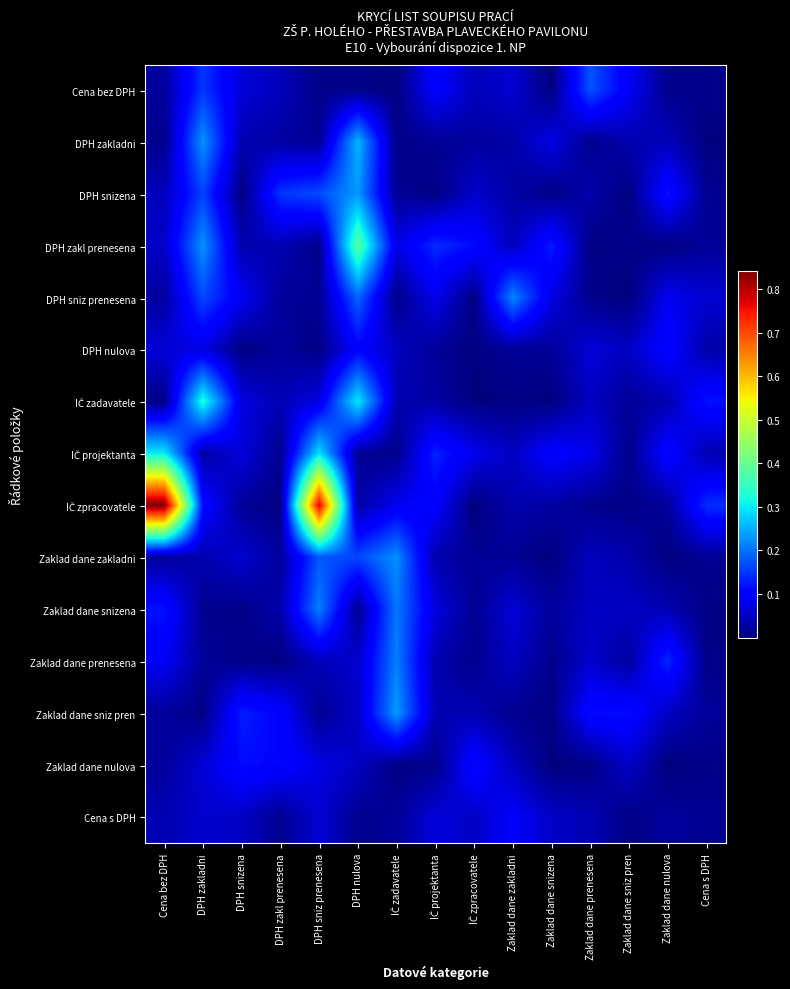

Which series has the largest range (max minus min)?

IČ zpracovatele